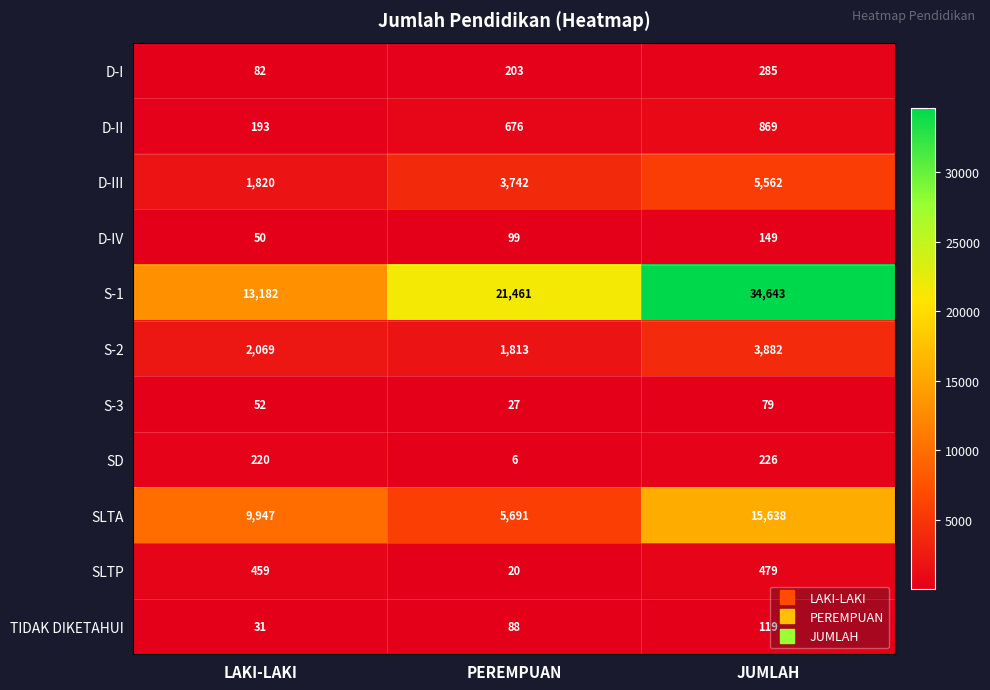

Which series changed the most between LAKI-LAKI and JUMLAH?

S-1